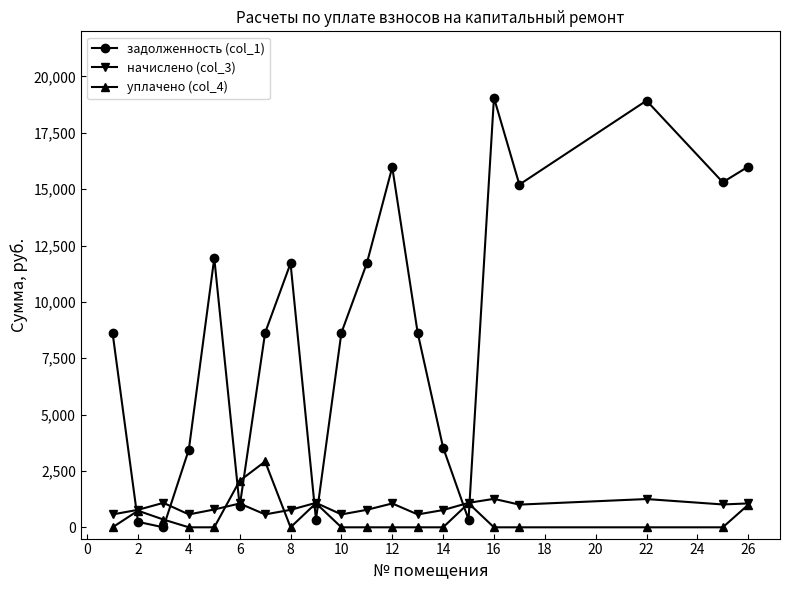

What is the maximum value shown in the chart?

19054.6